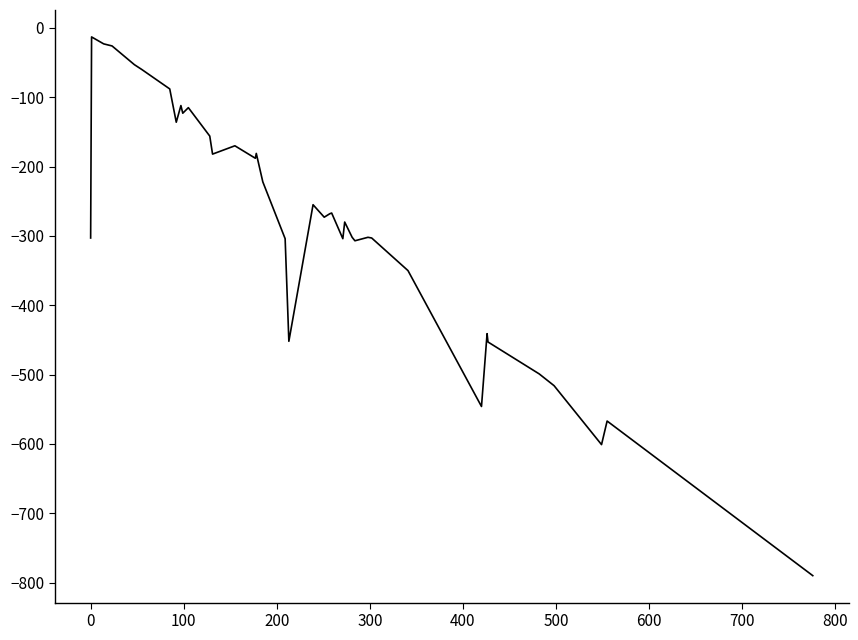

What is the difference between the maximum and minimum values?

777